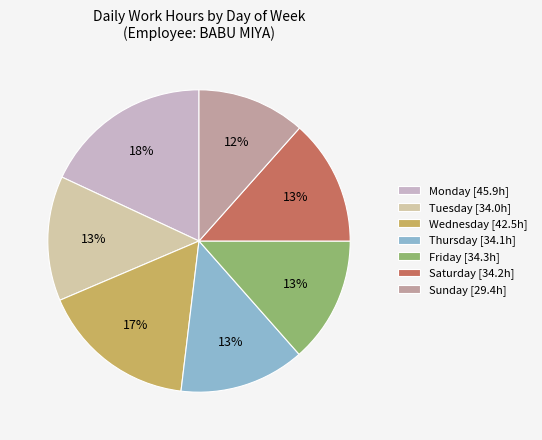

How many slices are in this pie chart?

7